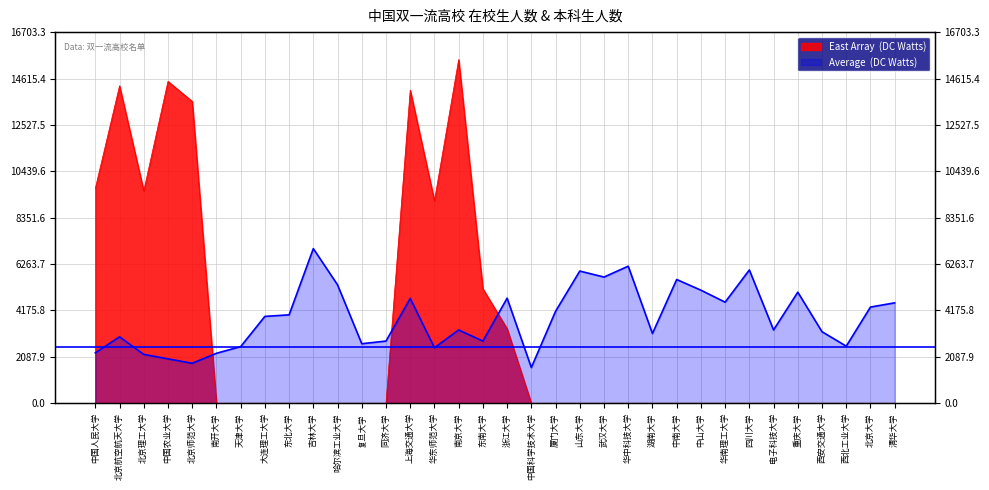

What position from the right is 厦门大学?

15